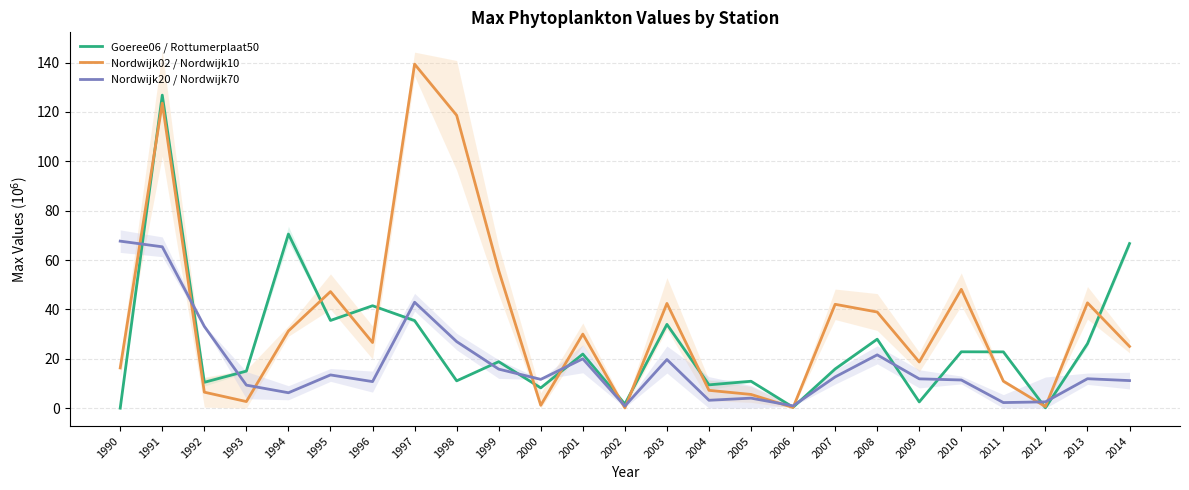

Is this an area chart (filled region under the line)?

No